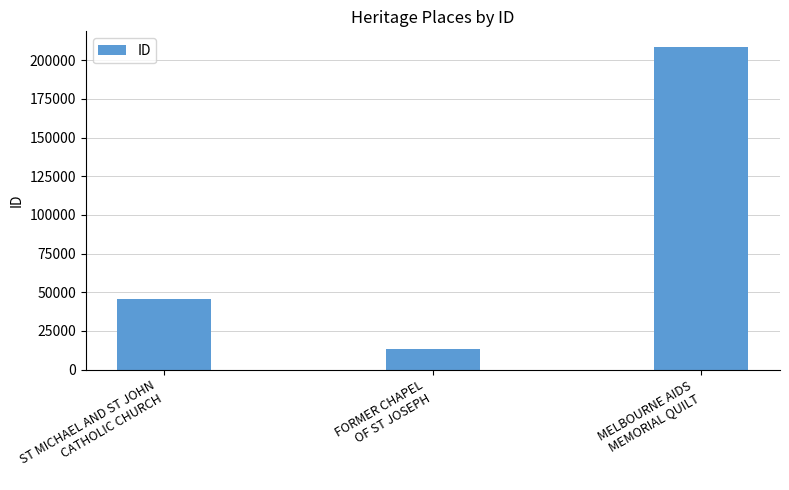

Rank the categories by value from highest to lowest.

MELBOURNE AIDS
MEMORIAL QUILT, ST MICHAEL AND ST JOHN
CATHOLIC CHURCH, FORMER CHAPEL
OF ST JOSEPH